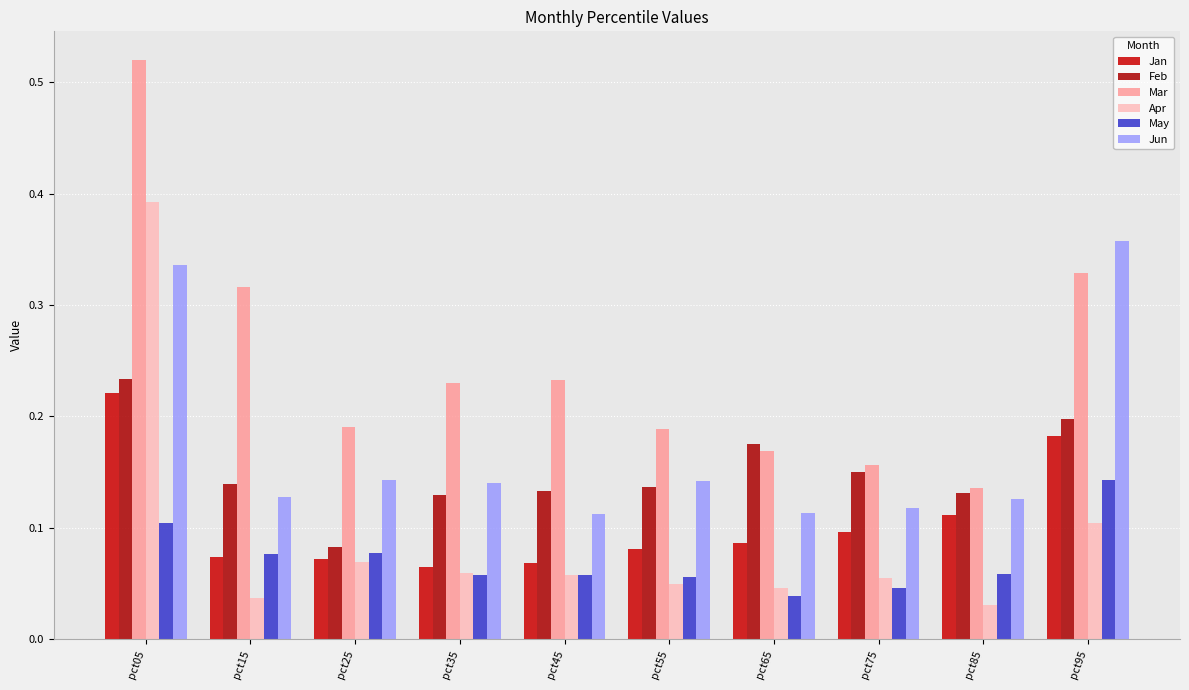

What is the sum of all May values?

0.7